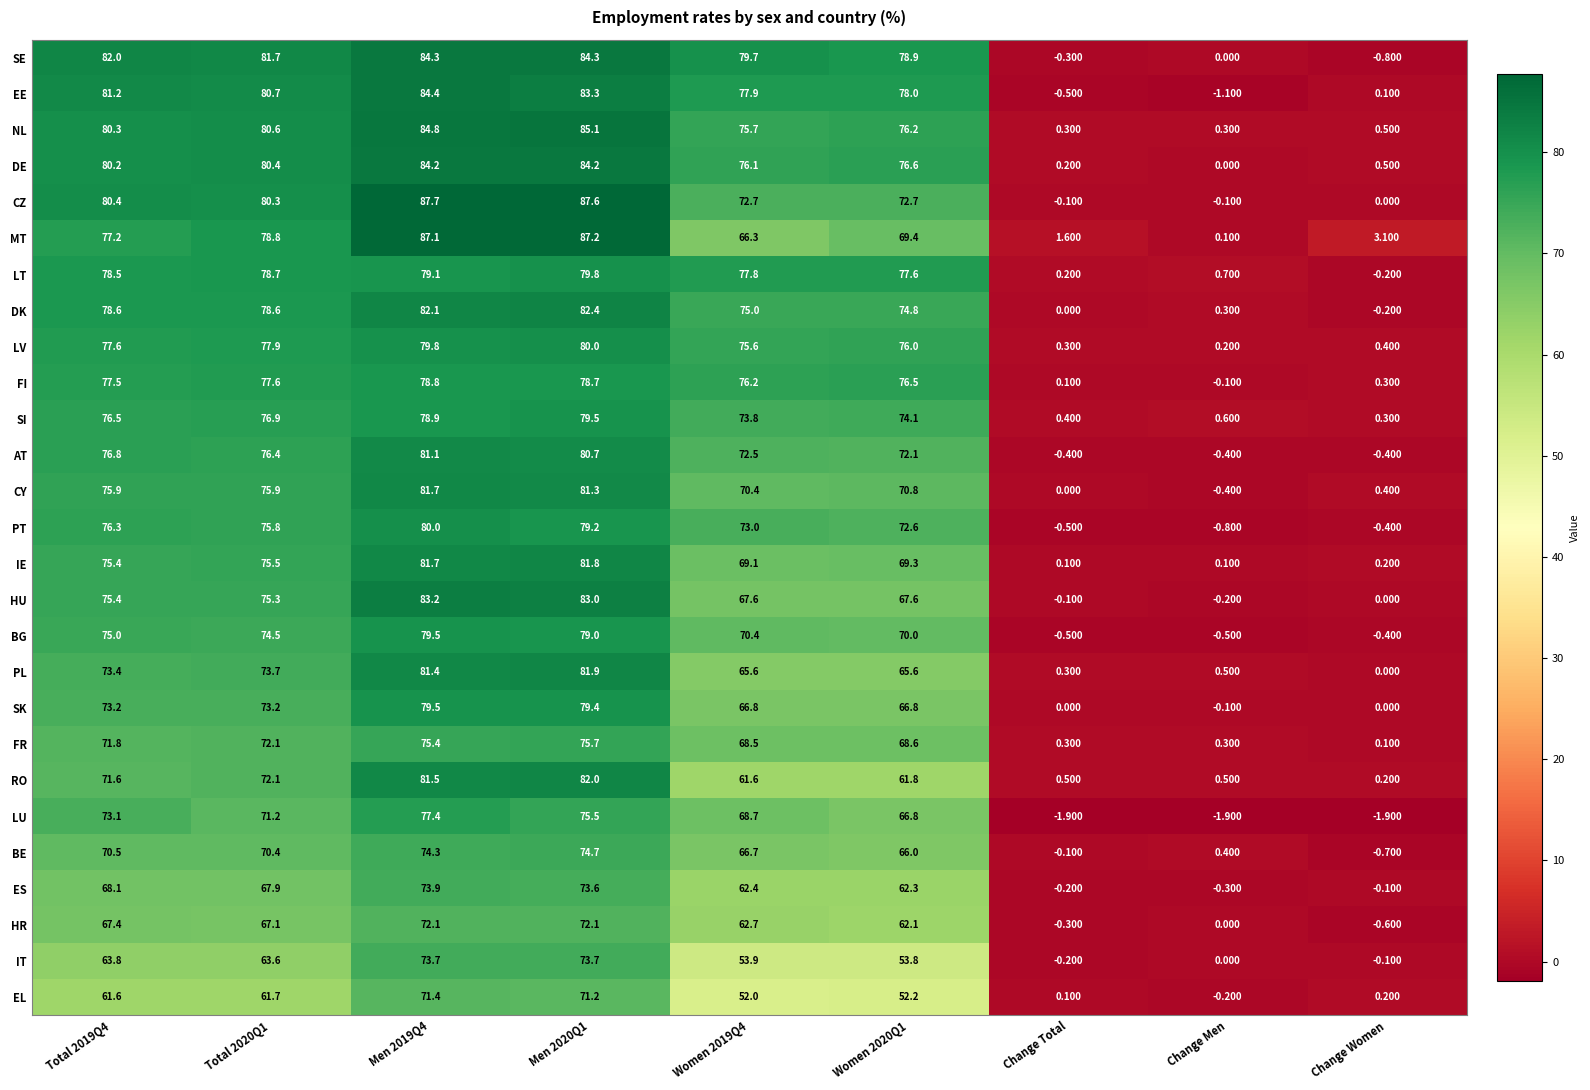

Which category has the lowest value in the DE series?

Change Men